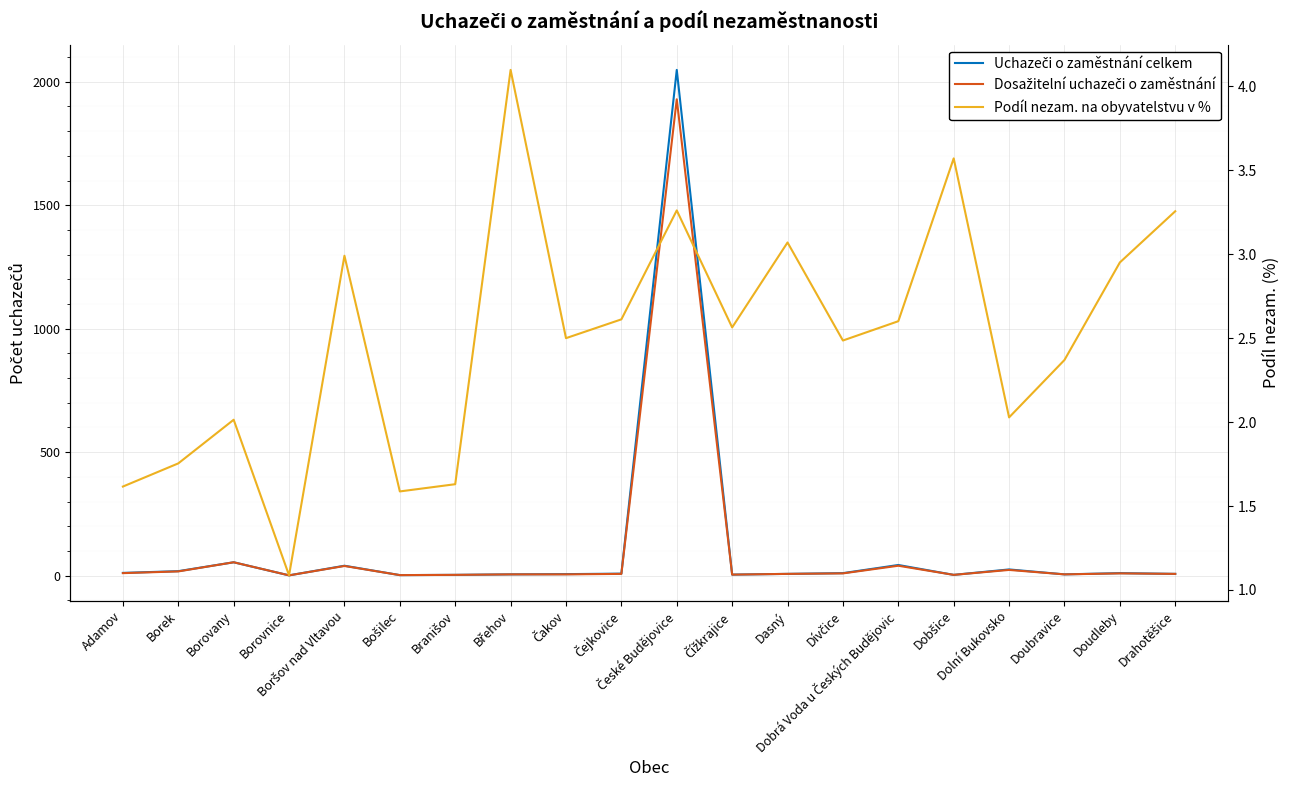

At which label does Dosažitelní uchazeči o zaměstnání reach its minimum?

Borovnice